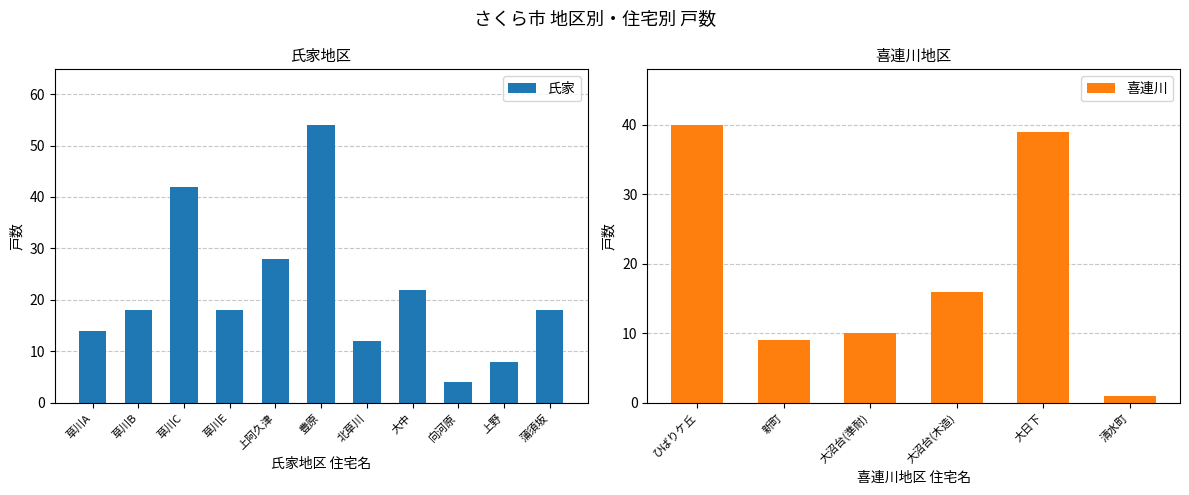

At which label is the value closest to 29?

上阿久津